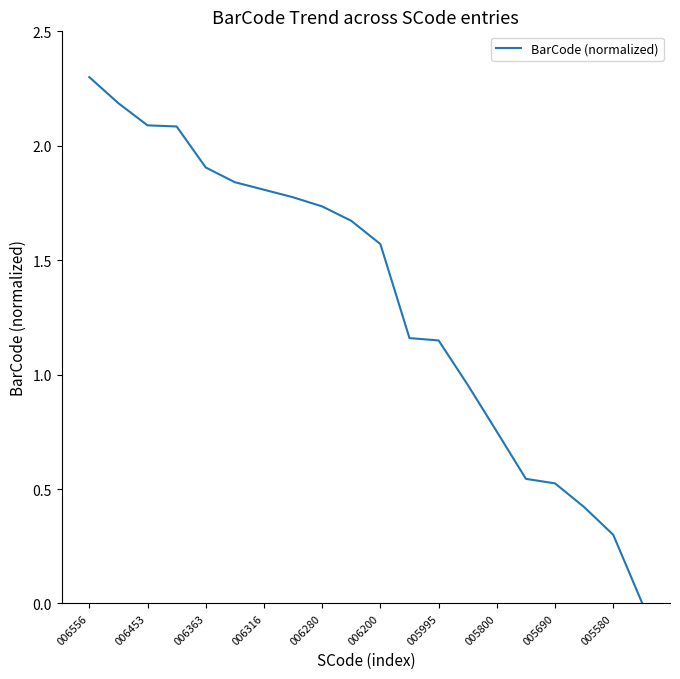

What is the difference between the maximum and minimum values?

2.3